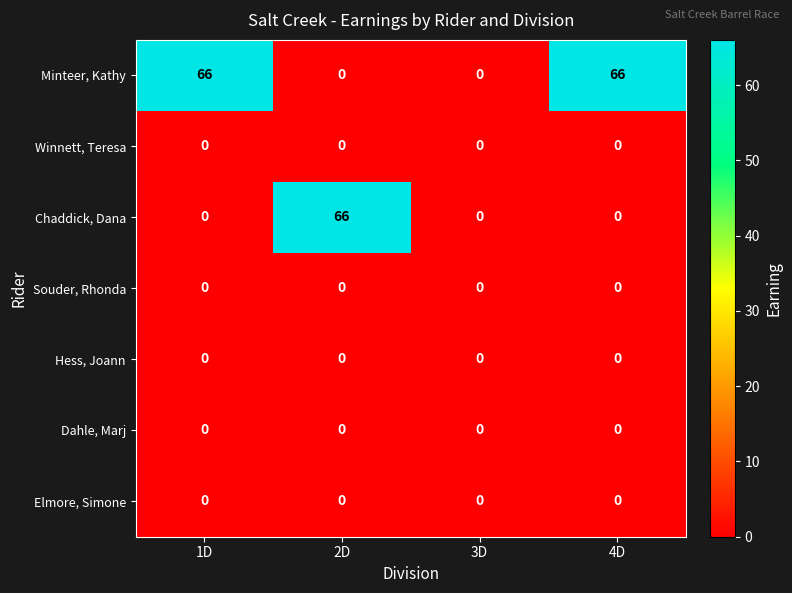

Reading left to right, list all the values displayed in this chart.

Minteer, Kathy: 1D=66	2D=0	3D=0	4D=66
Winnett, Teresa: 1D=0	2D=0	3D=0	4D=0
Chaddick, Dana: 1D=0	2D=66	3D=0	4D=0
Souder, Rhonda: 1D=0	2D=0	3D=0	4D=0
Hess, Joann: 1D=0	2D=0	3D=0	4D=0
Dahle, Marj: 1D=0	2D=0	3D=0	4D=0
Elmore, Simone: 1D=0	2D=0	3D=0	4D=0